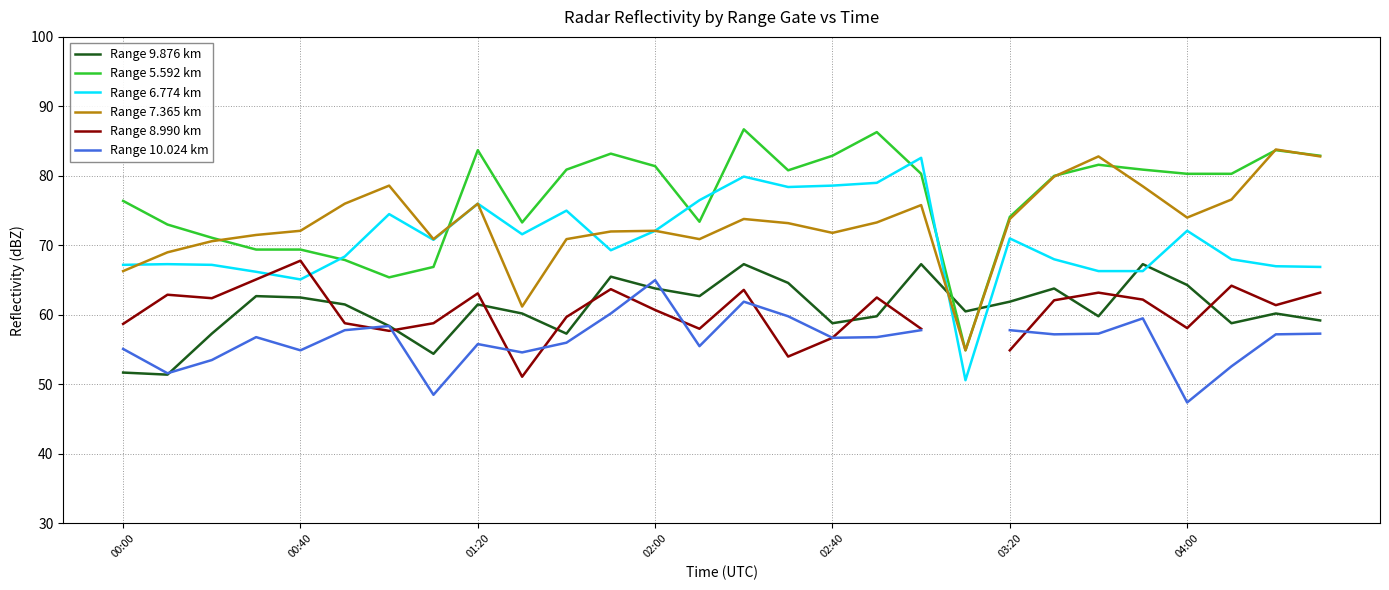

What is the maximum value for Range 6.774 km?

82.6